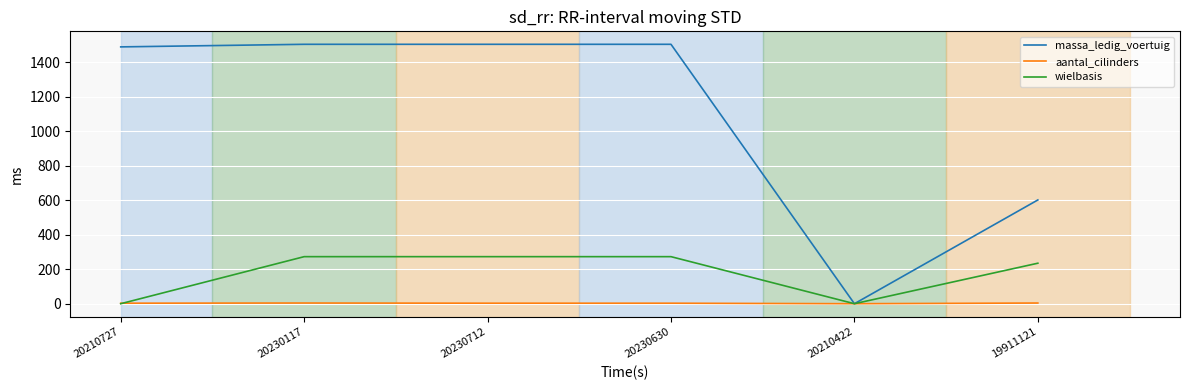

What is the difference between the maximum and minimum values in the massa_ledig_voertuig series?

1505